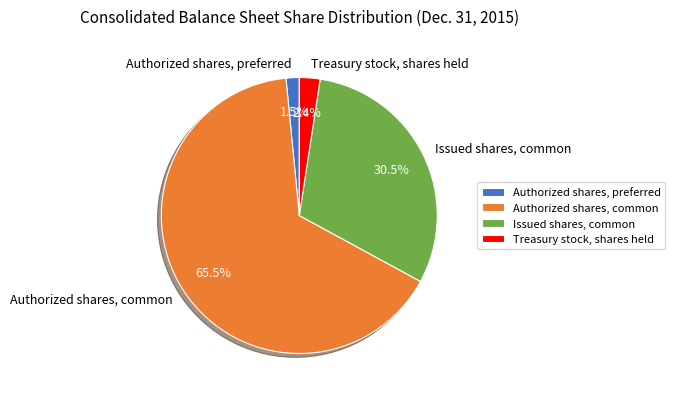

What is the smallest slice in the pie chart?

Authorized shares, preferred